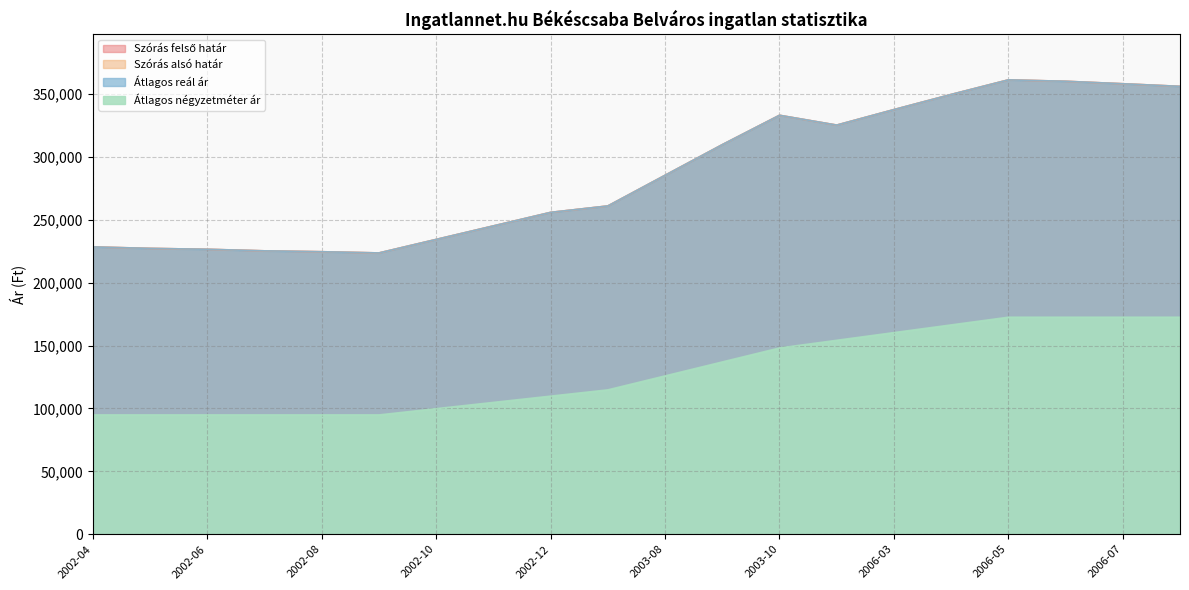

What is the difference between the maximum and second lowest values in the Átlagos négyzetméter ár series?

77673